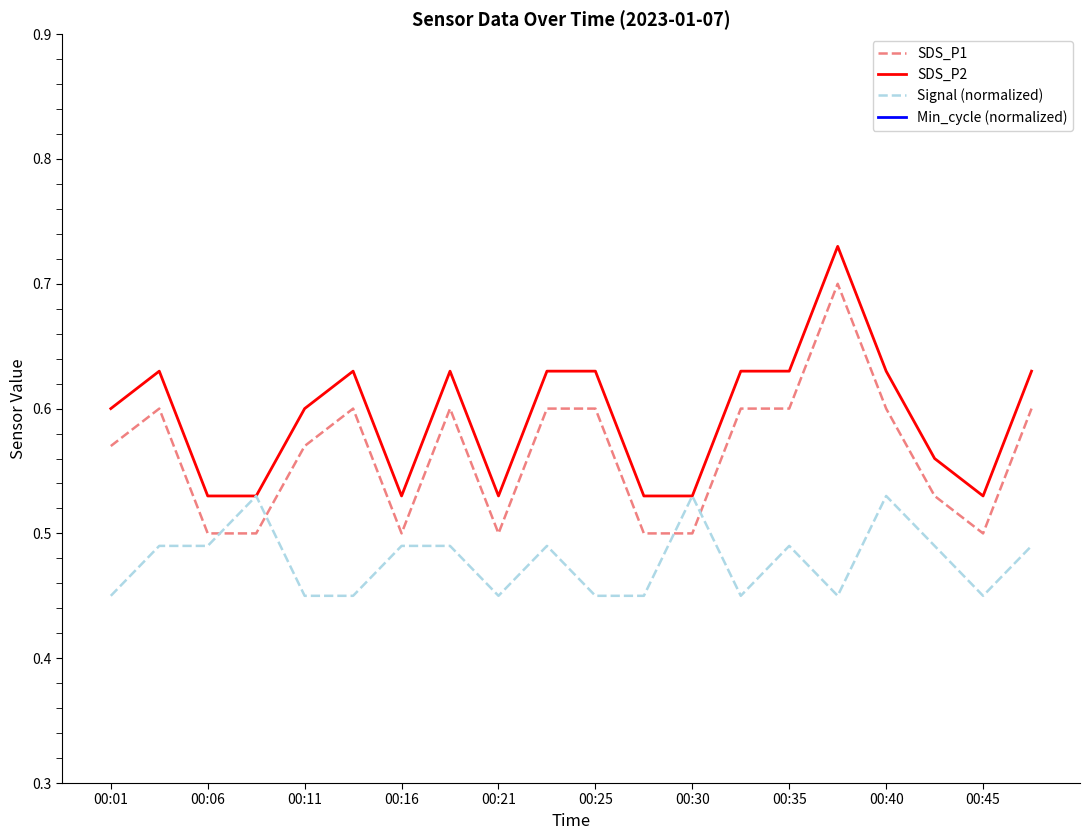

What is the average value of the Min_cycle (normalized) series?

1.0